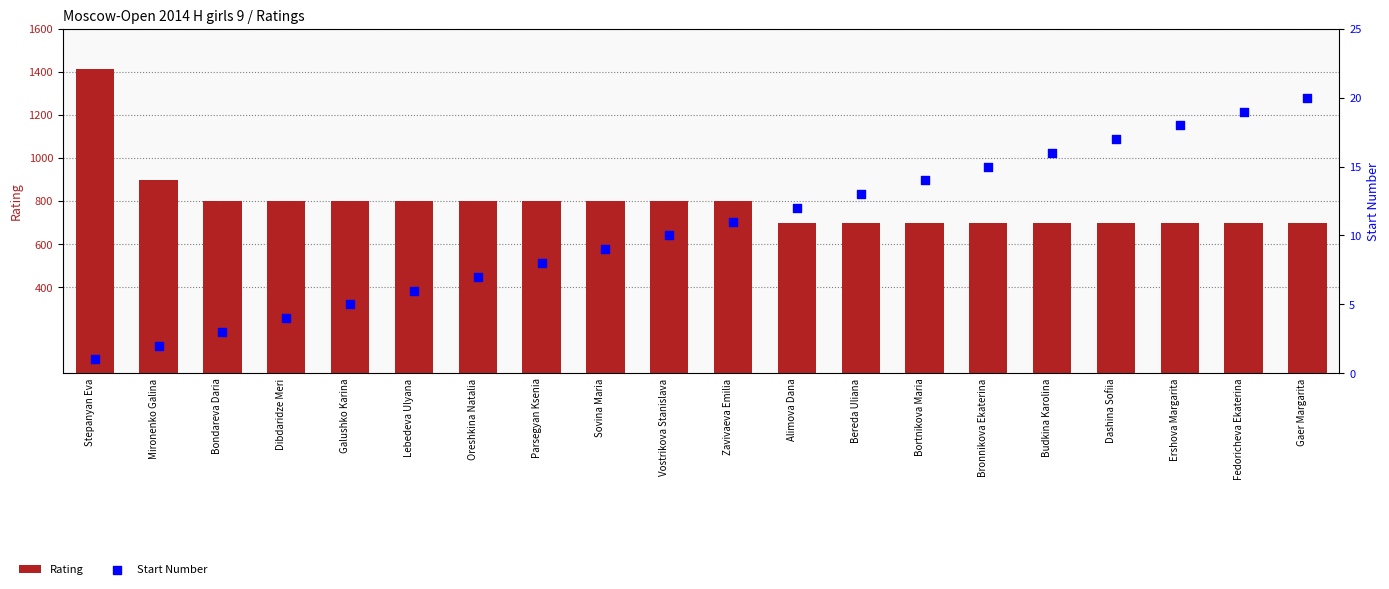

Which series reaches the minimum Y coordinate?

Start Number